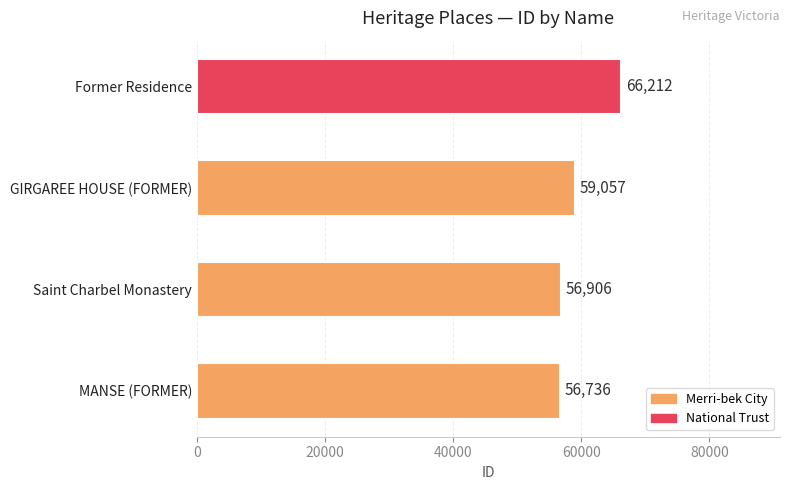

True or false: the data shows 66212 at Former Residence.

True